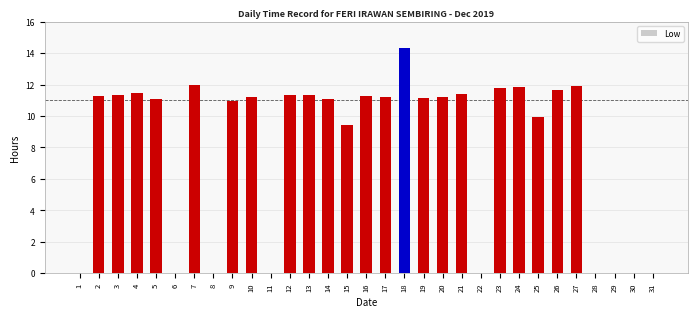

What is the sum of all values?

250.3